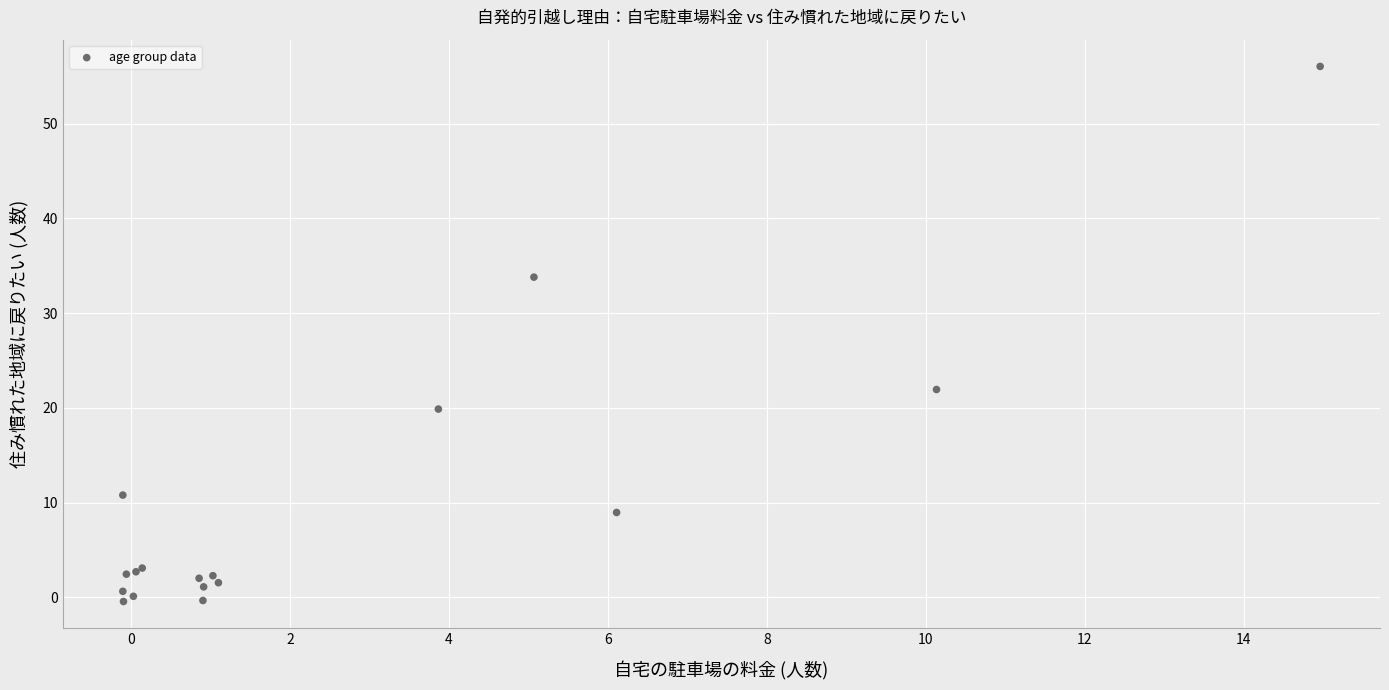

What Y value in the scatter plot is closest to 27?

21.9